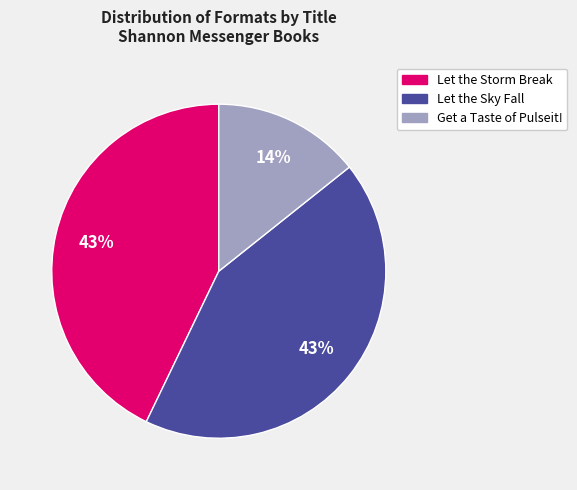

Do Let the Sky Fall and Get a Taste of Pulseit! together represent more than half of the pie?

Yes